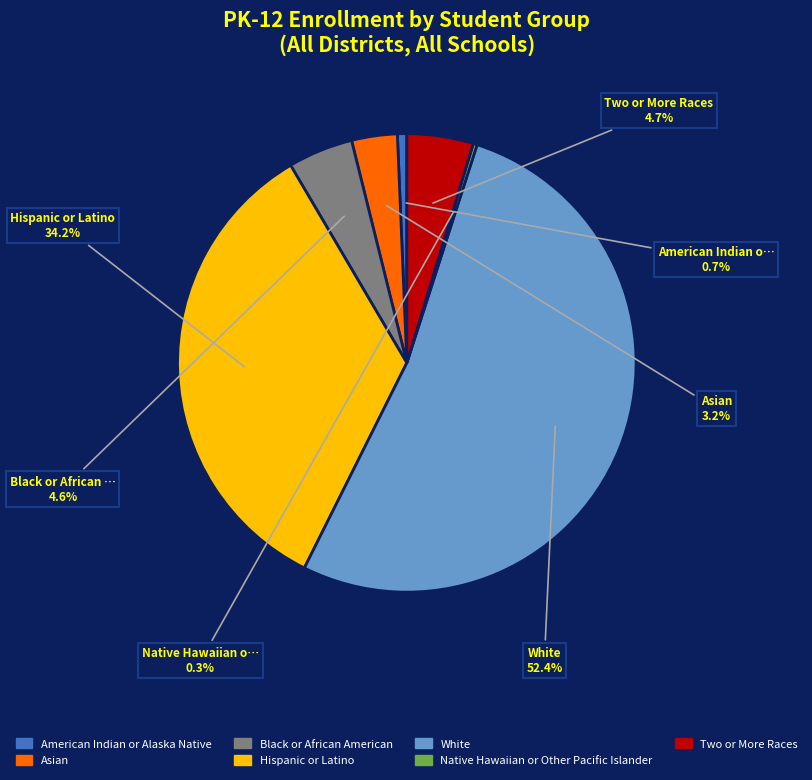

Which slice is the largest?

White